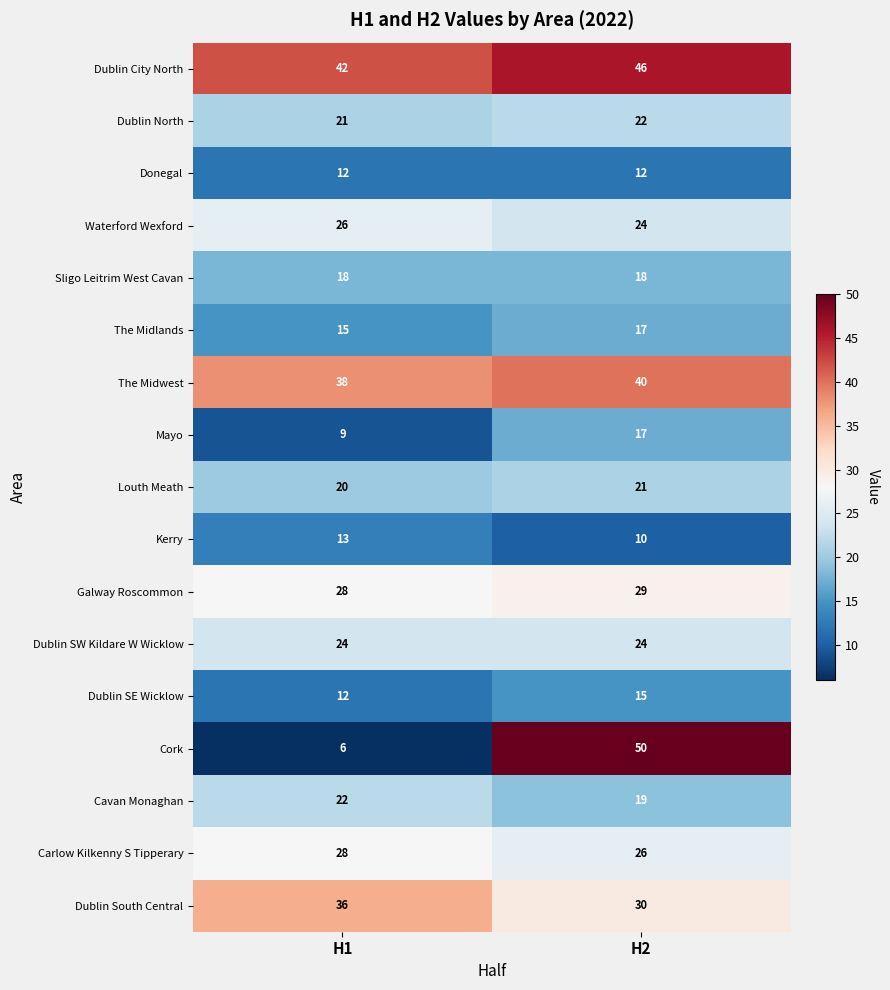

How many categories are shown in the chart?

2